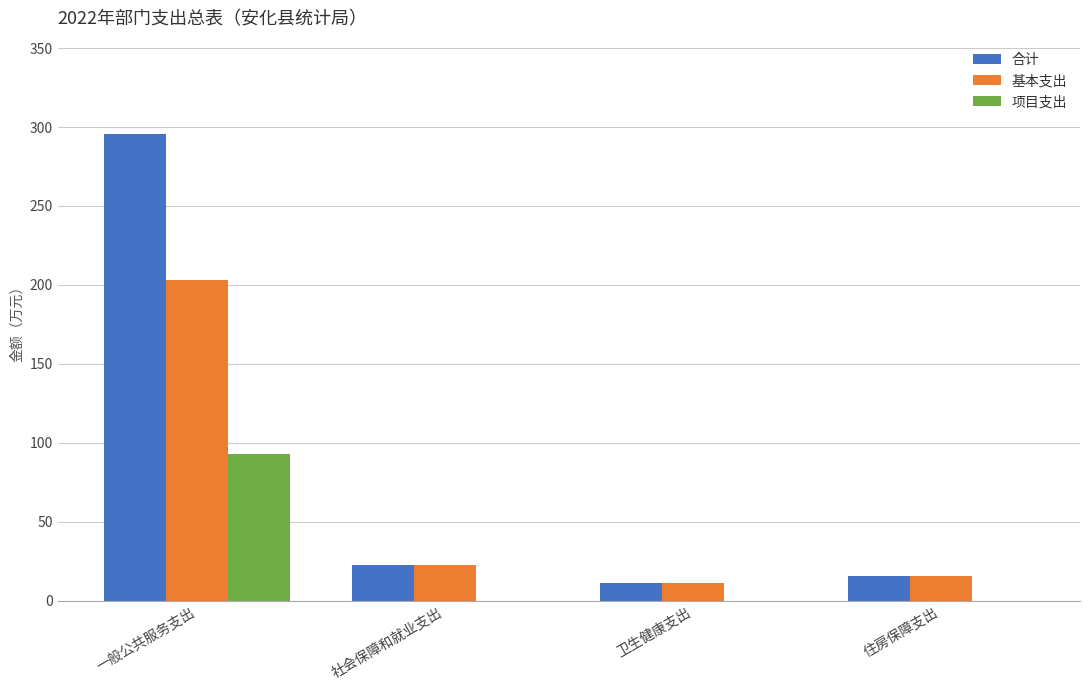

At which category is the sum across all series the highest?

一般公共服务支出